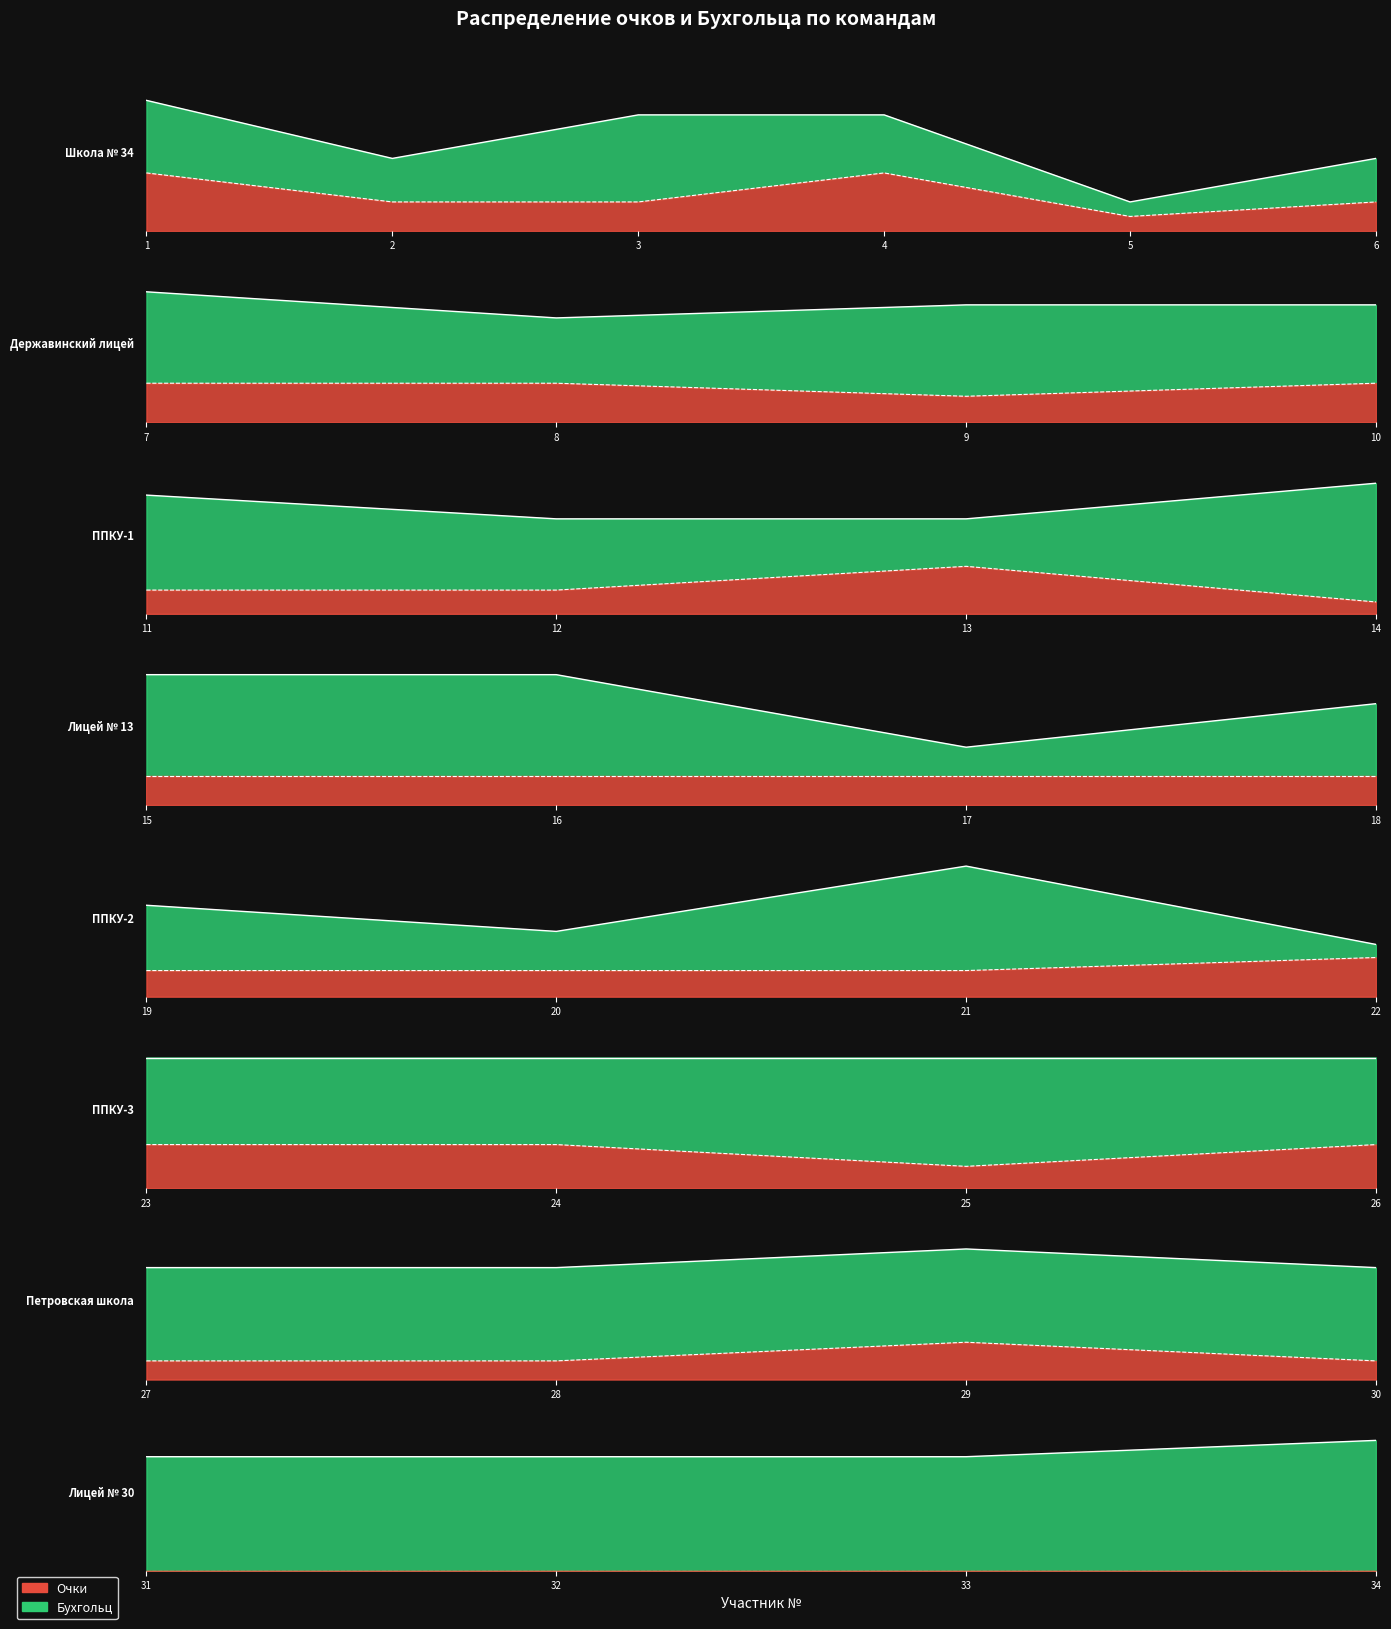

True or false: Очки and Берг intersect in this chart.

False